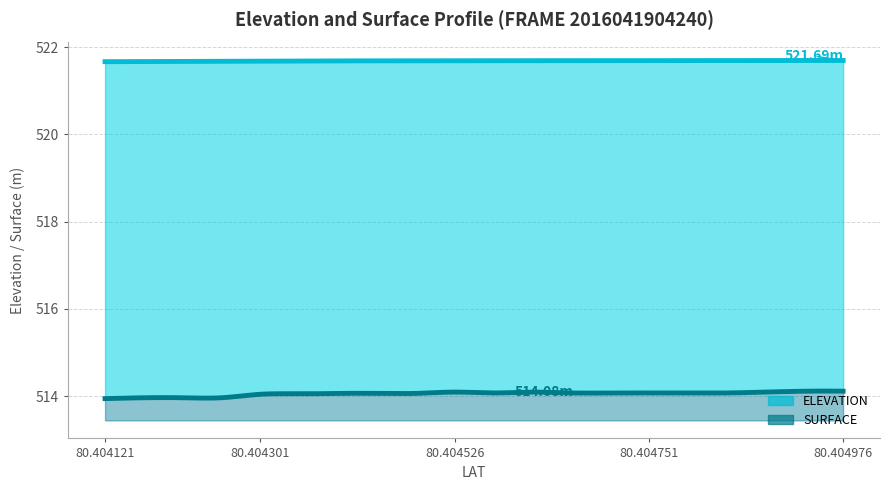

The ELEVATION series shows 521.7 at 80.404166. True or false?

True